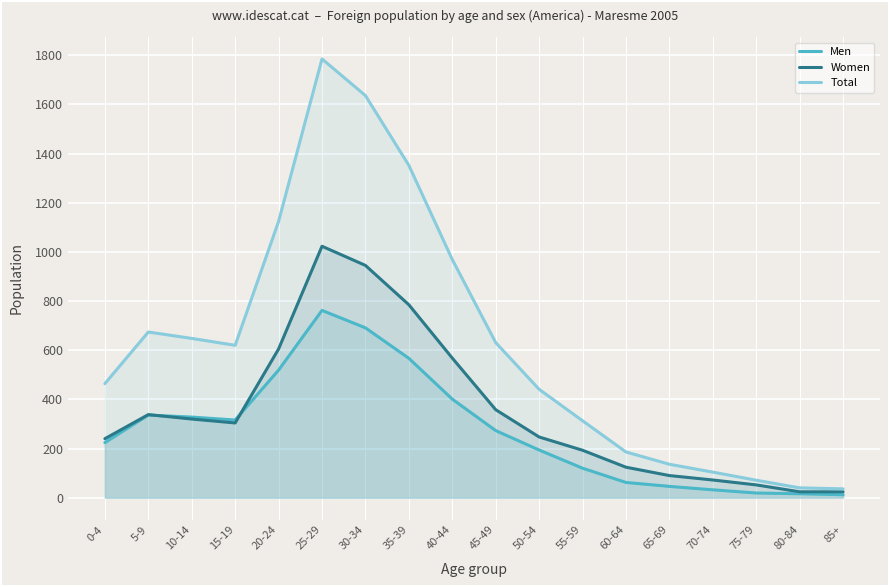

True or false: Total and Women cross at least once.

False